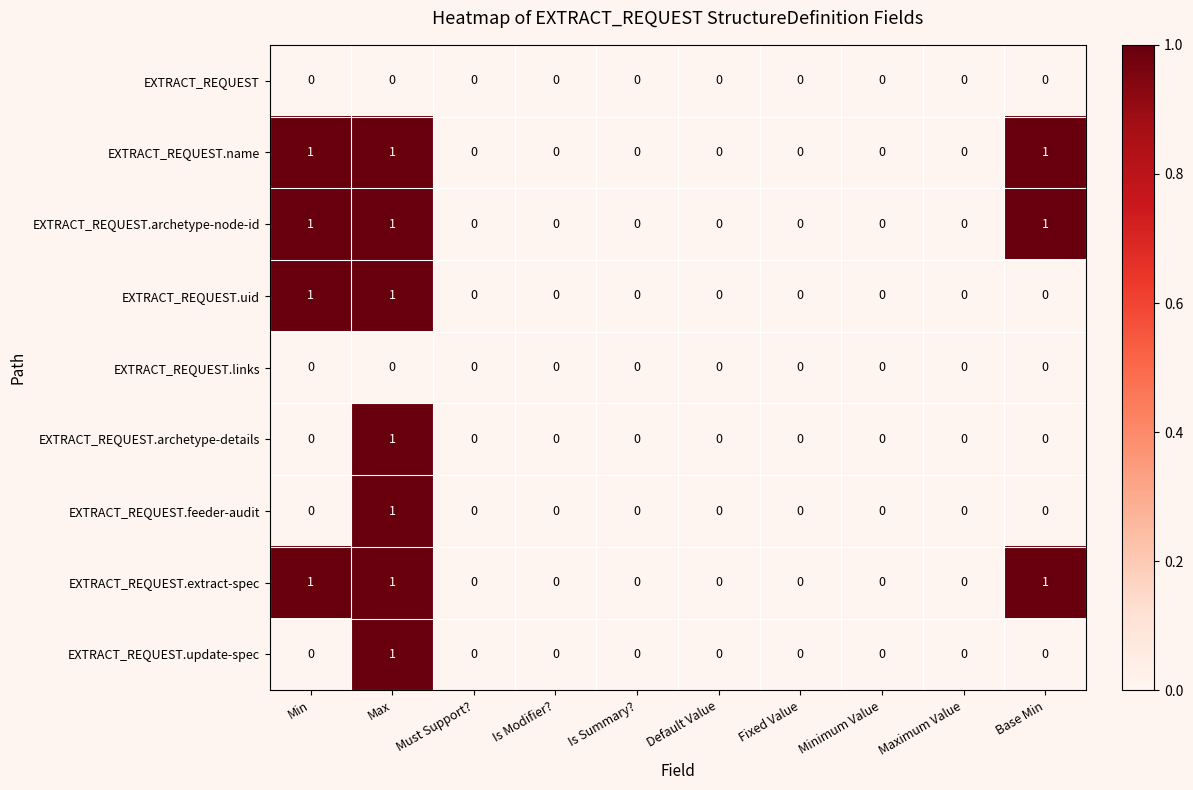

What is the total value across all series at Base Min?

3